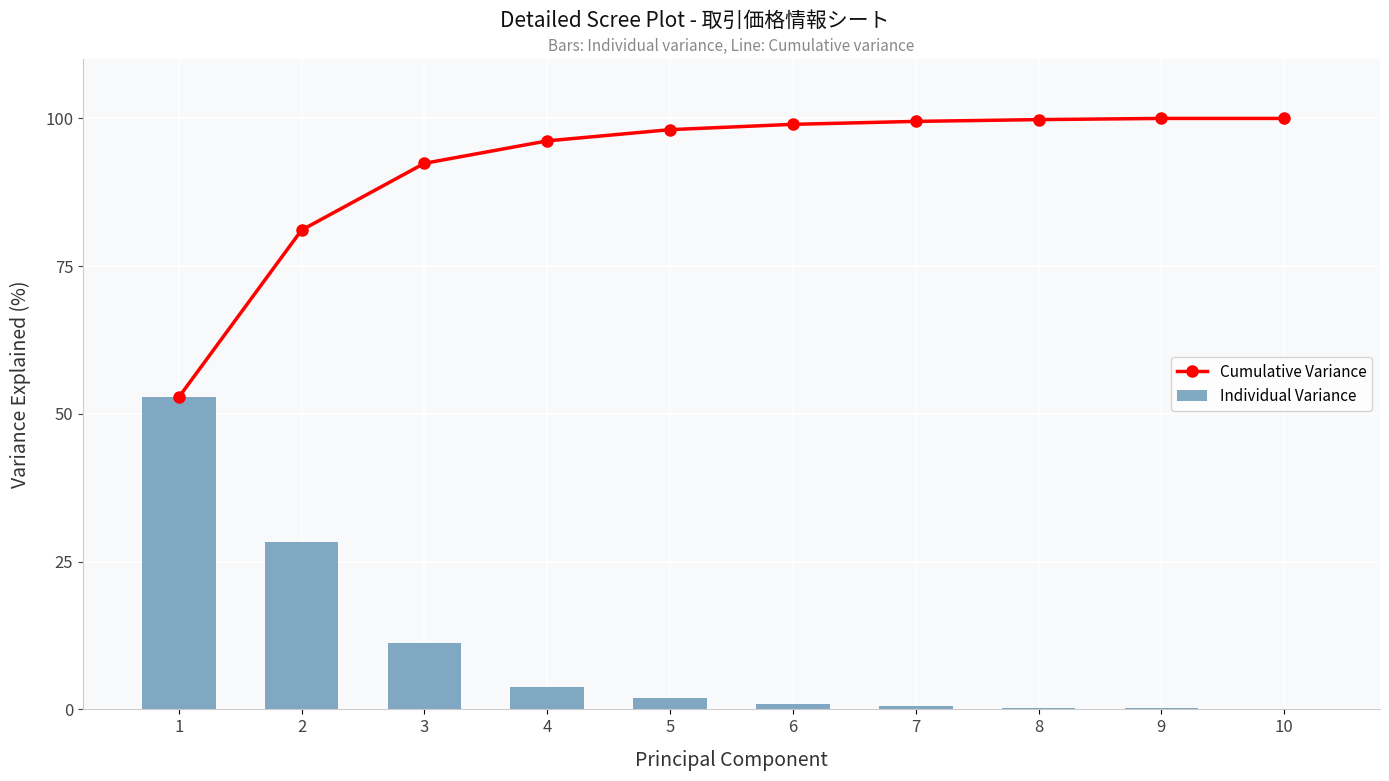

Count the number of data series in this chart.

2